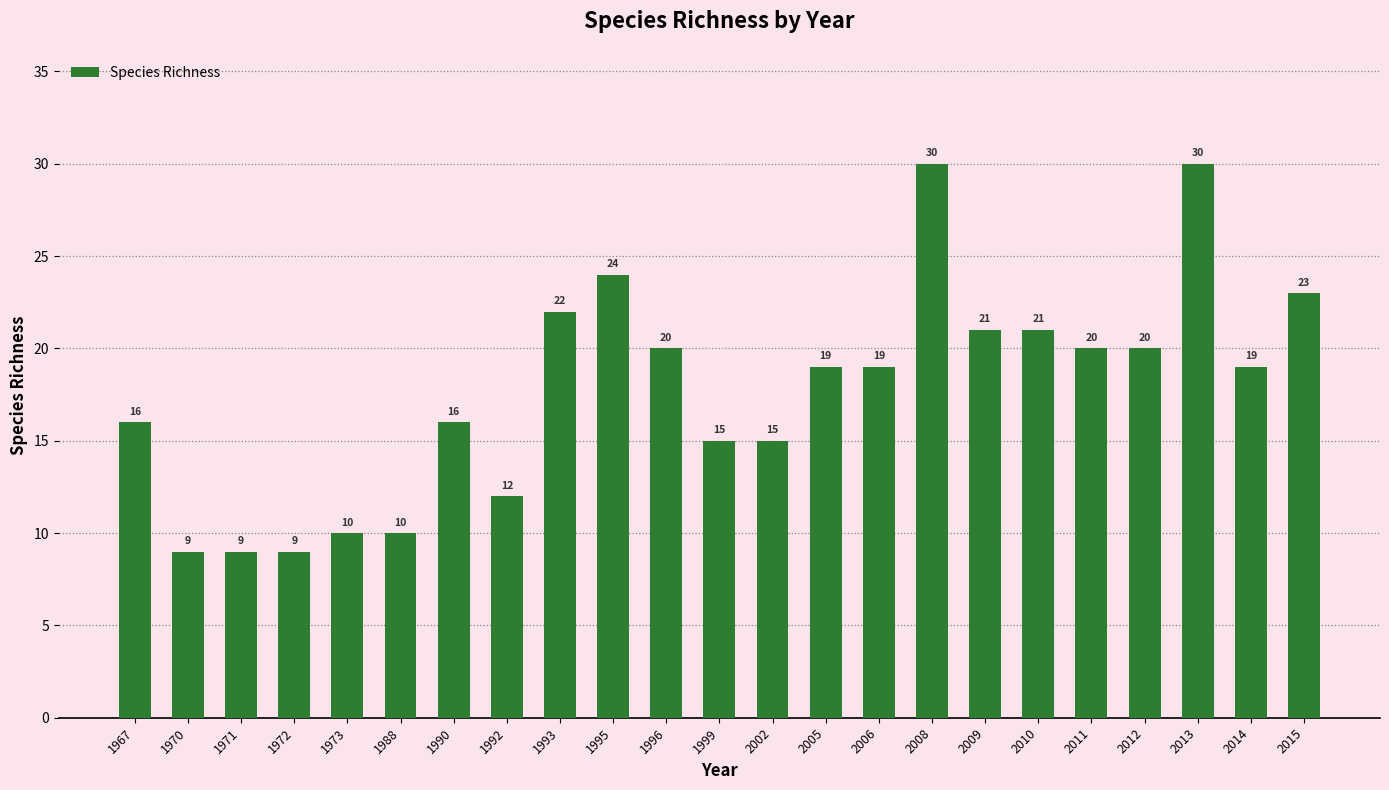

What is the difference between the second highest and second lowest values?

21